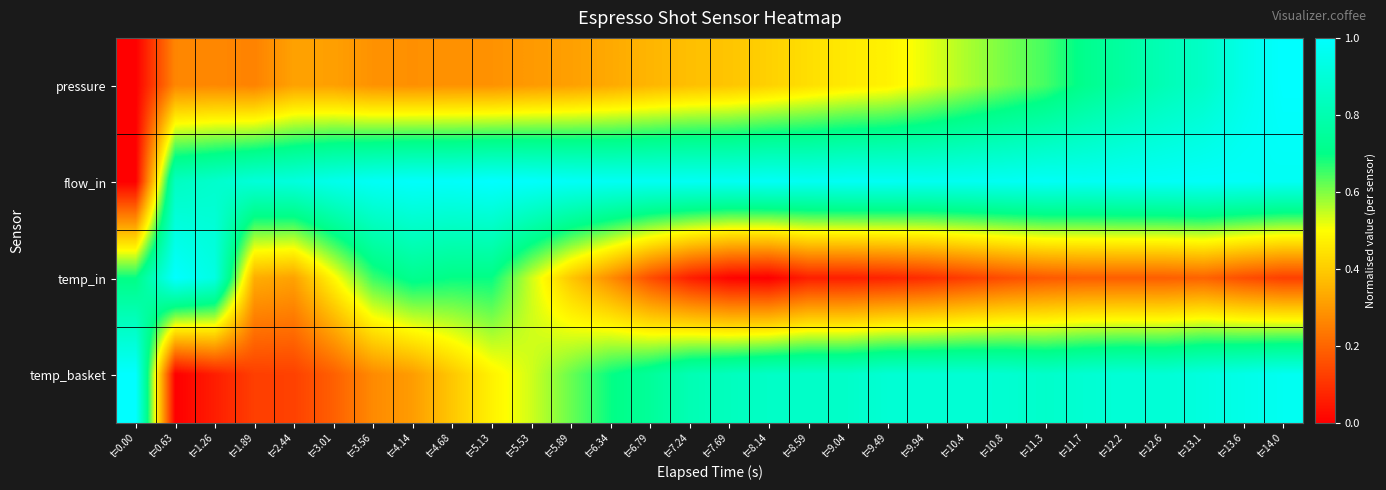

At which category does the chart reach its peak across all series?

t=14.0